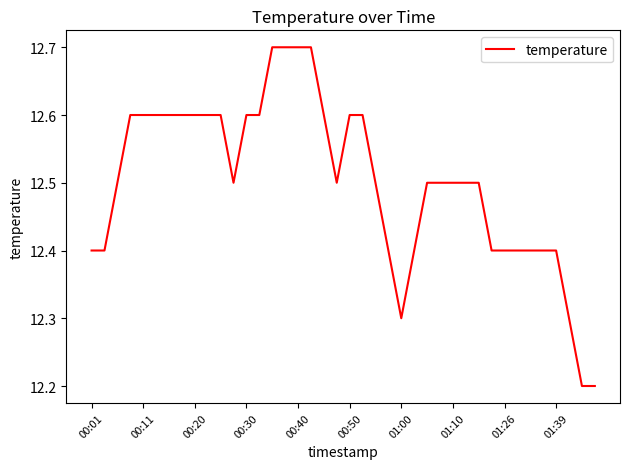

What is the difference between the maximum and minimum values?

0.5